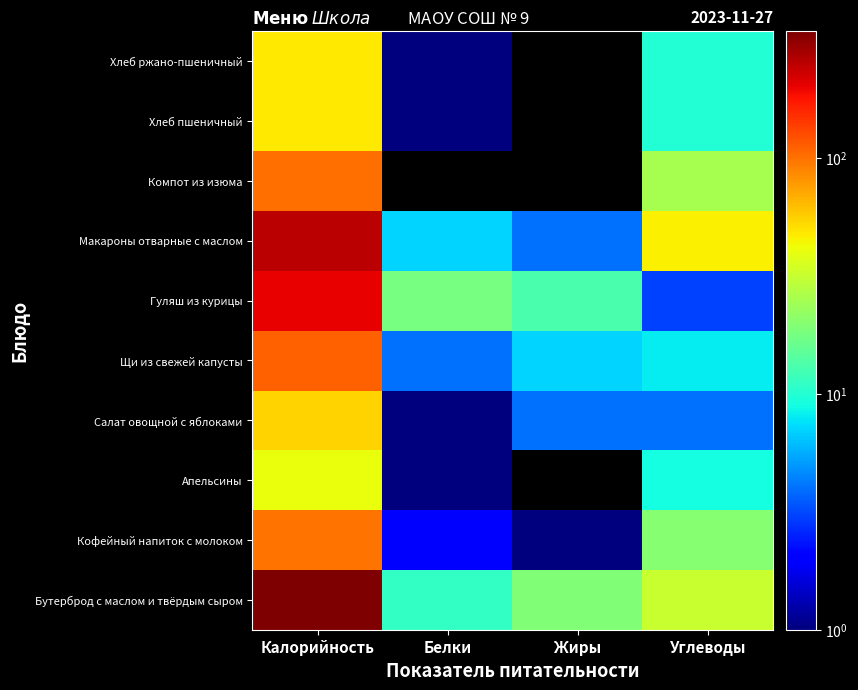

Which has a higher value, Жиры or Калорийность?

Калорийность